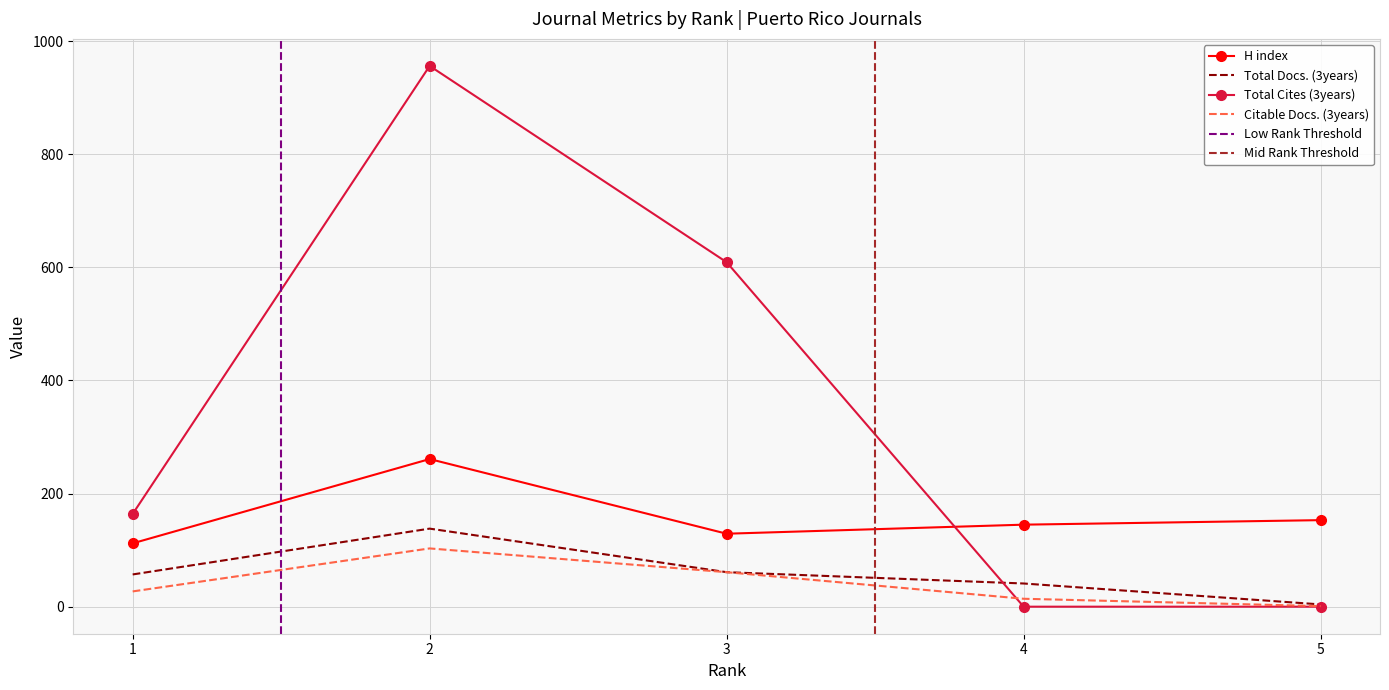

What is the maximum value shown in the chart?

956